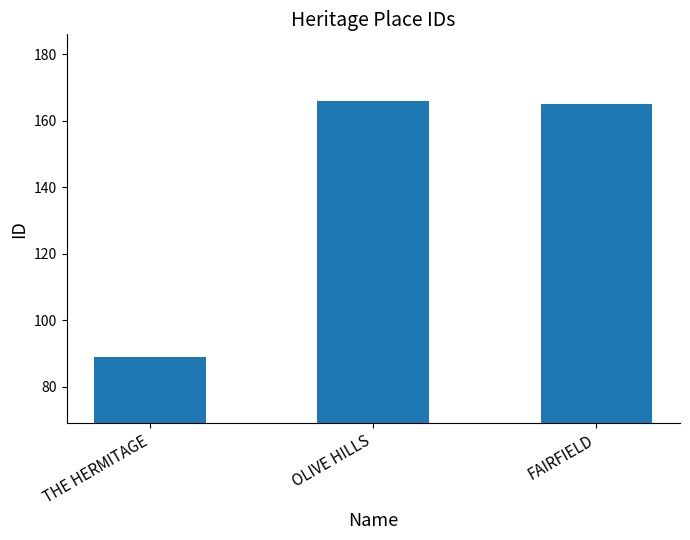

Rank the categories by value from lowest to highest.

THE HERMITAGE, FAIRFIELD, OLIVE HILLS